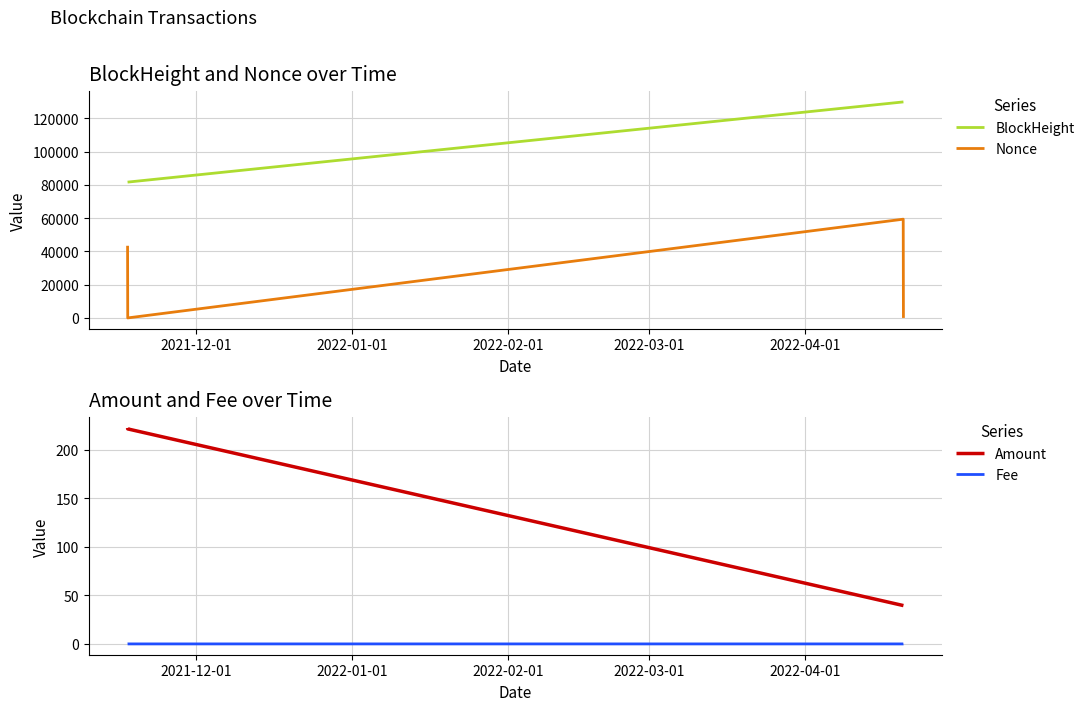

True or false: BlockHeight and Nonce intersect in this chart.

False